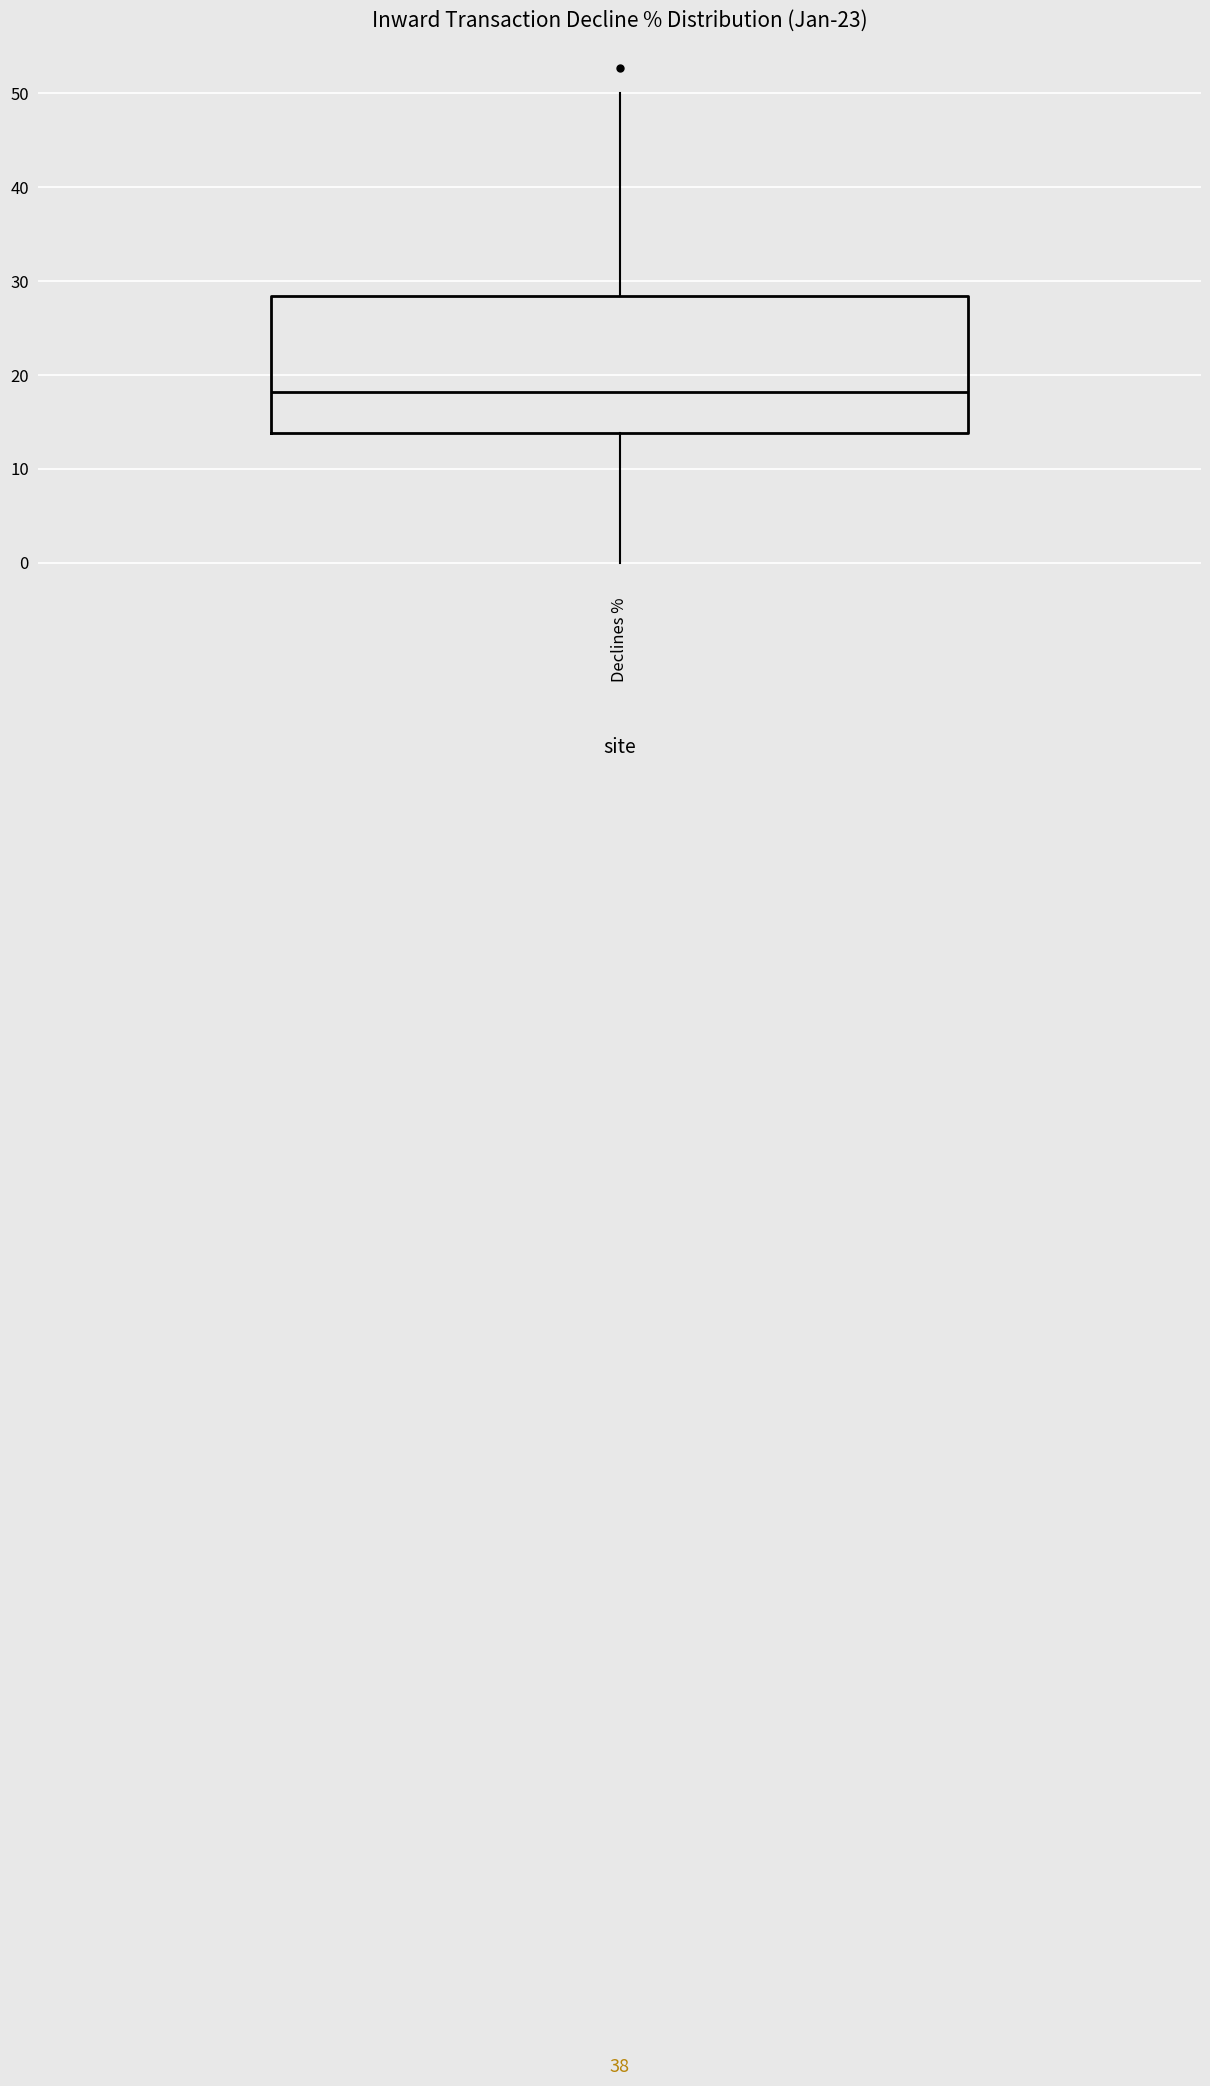

Read this box plot against the y-axis: the position of the median line, the range covered by the box, and the ends of both whiskers. The values are not printed on the chart, so give them approximately, as read against the axis.

median 18, box 14 to 28, whiskers 0 to 50